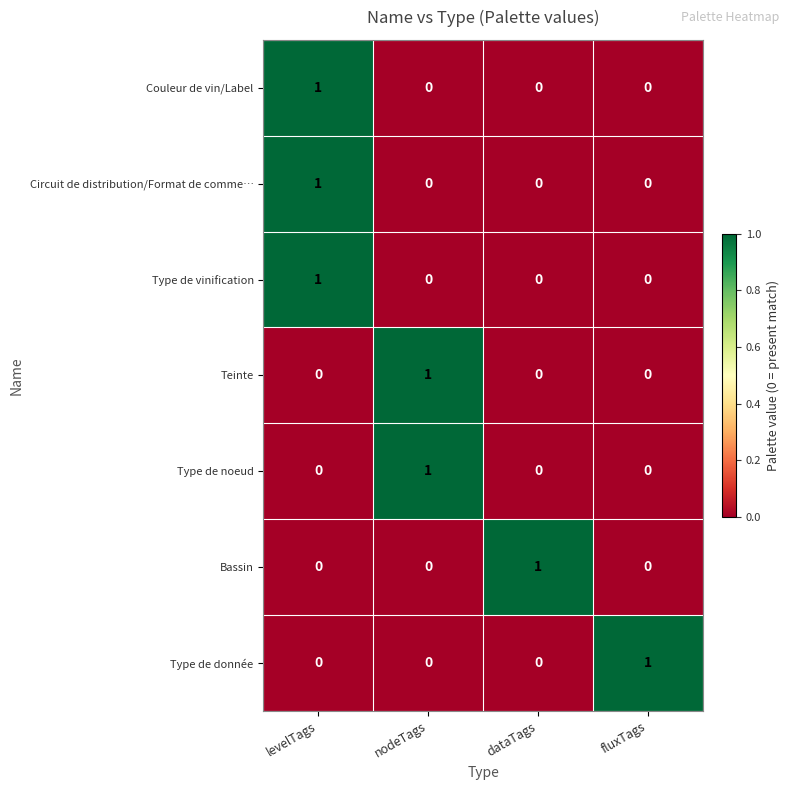

Reading left to right, extract all data points from this chart.

Couleur de vin/Label: levelTags=1	nodeTags=0	dataTags=0	fluxTags=0
Circuit de distribution/Format de comme…: levelTags=1	nodeTags=0	dataTags=0	fluxTags=0
Type de vinification: levelTags=1	nodeTags=0	dataTags=0	fluxTags=0
Teinte: levelTags=0	nodeTags=1	dataTags=0	fluxTags=0
Type de noeud: levelTags=0	nodeTags=1	dataTags=0	fluxTags=0
Bassin: levelTags=0	nodeTags=0	dataTags=1	fluxTags=0
Type de donnée: levelTags=0	nodeTags=0	dataTags=0	fluxTags=1